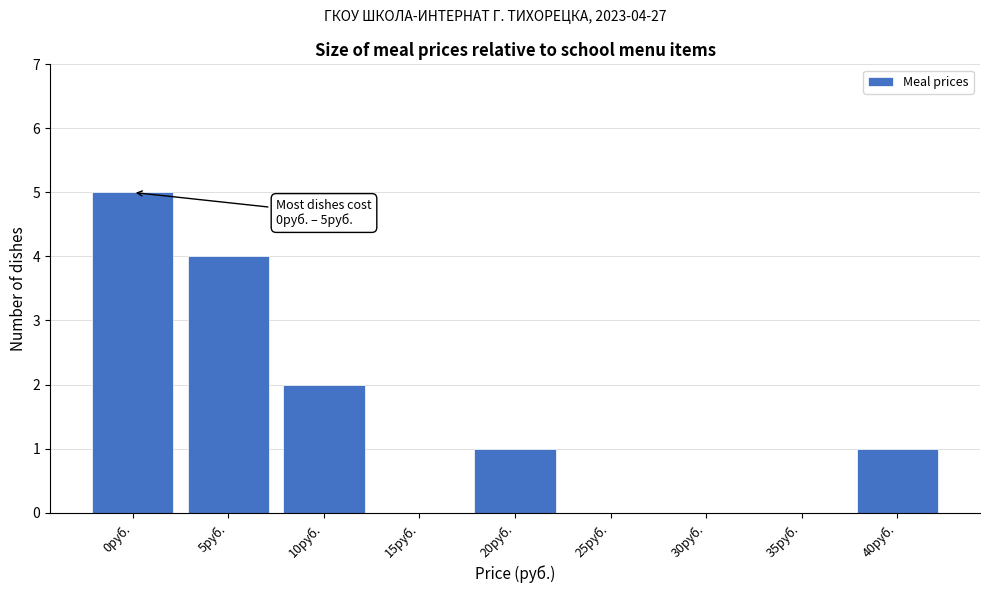

Reading left to right, what are all the values shown in this chart?

0руб.=5	5руб.=4	10руб.=2	15руб.=0	20руб.=1	25руб.=0	30руб.=0	35руб.=0	40руб.=1